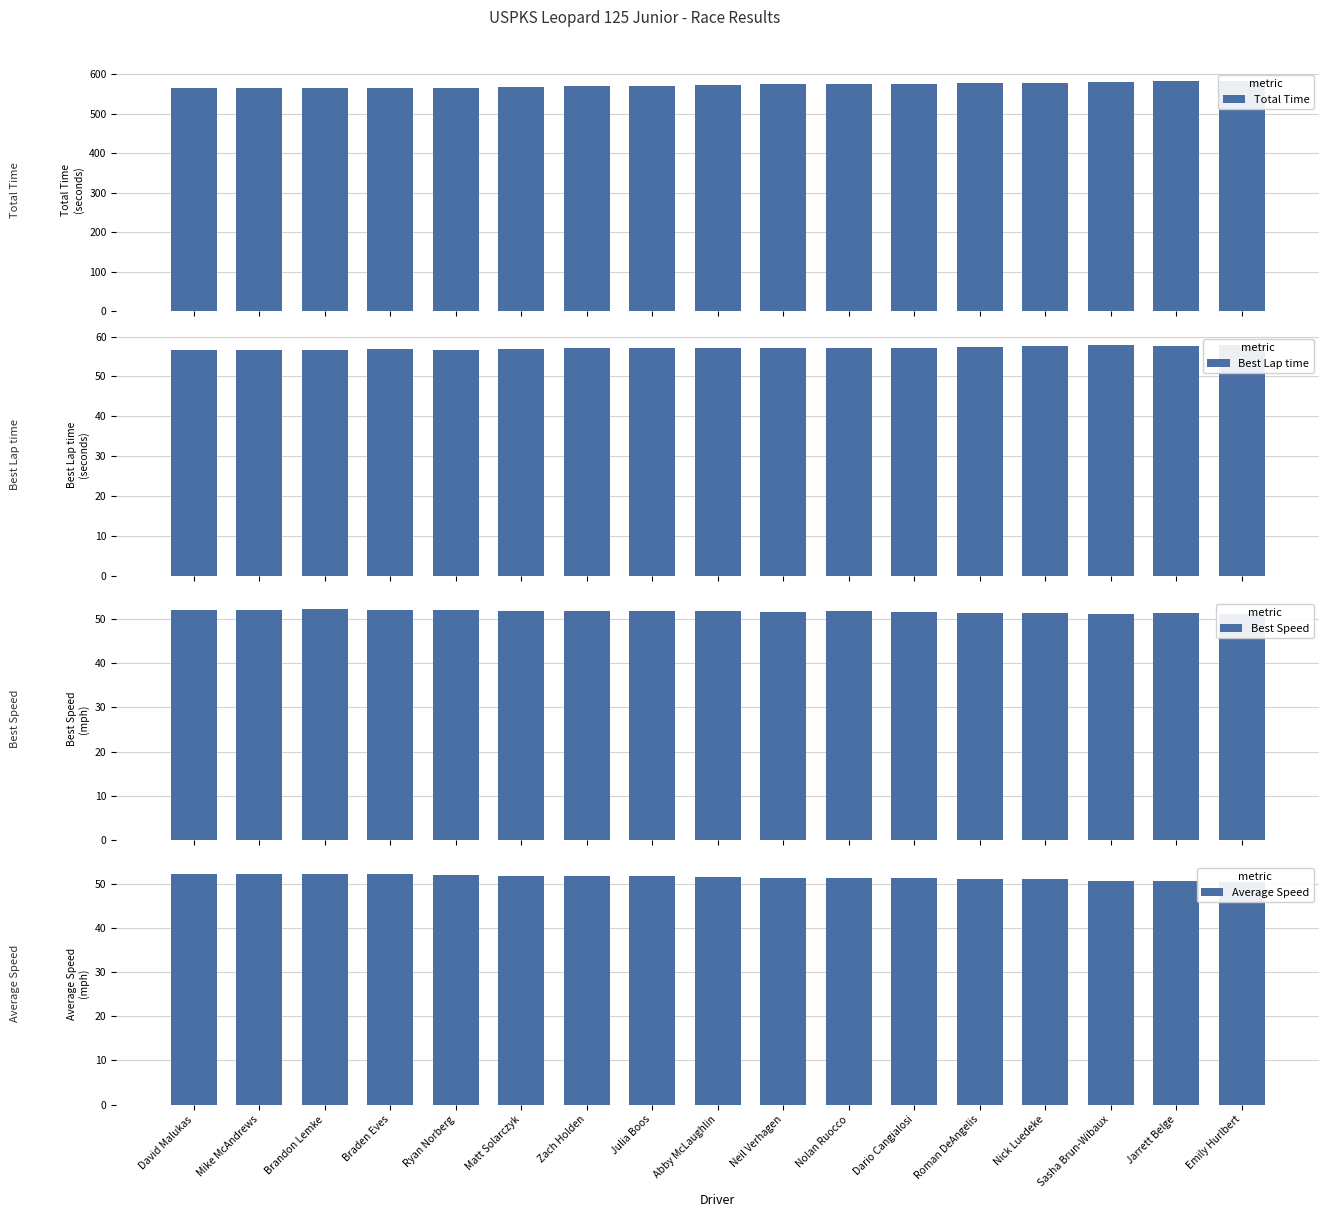

Between Julia Boos and Ryan Norberg, which is larger?

Julia Boos